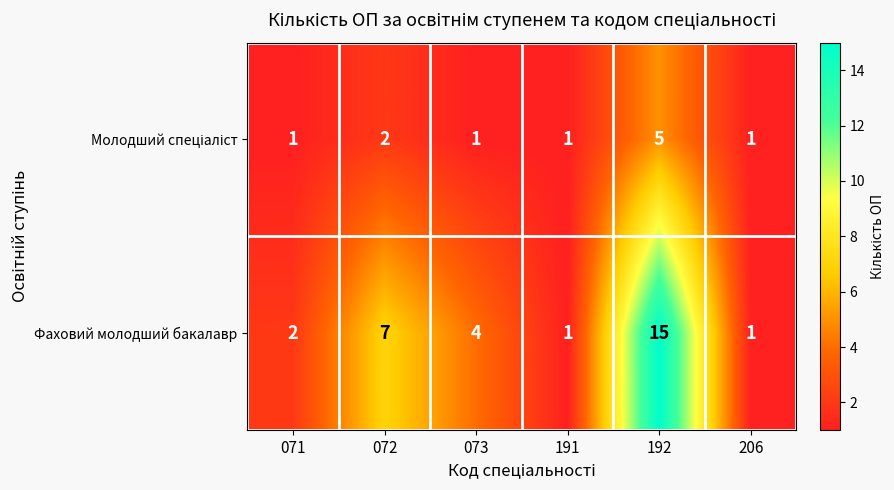

Between 073 and 191, which series saw the biggest shift?

Фаховий молодший бакалавр